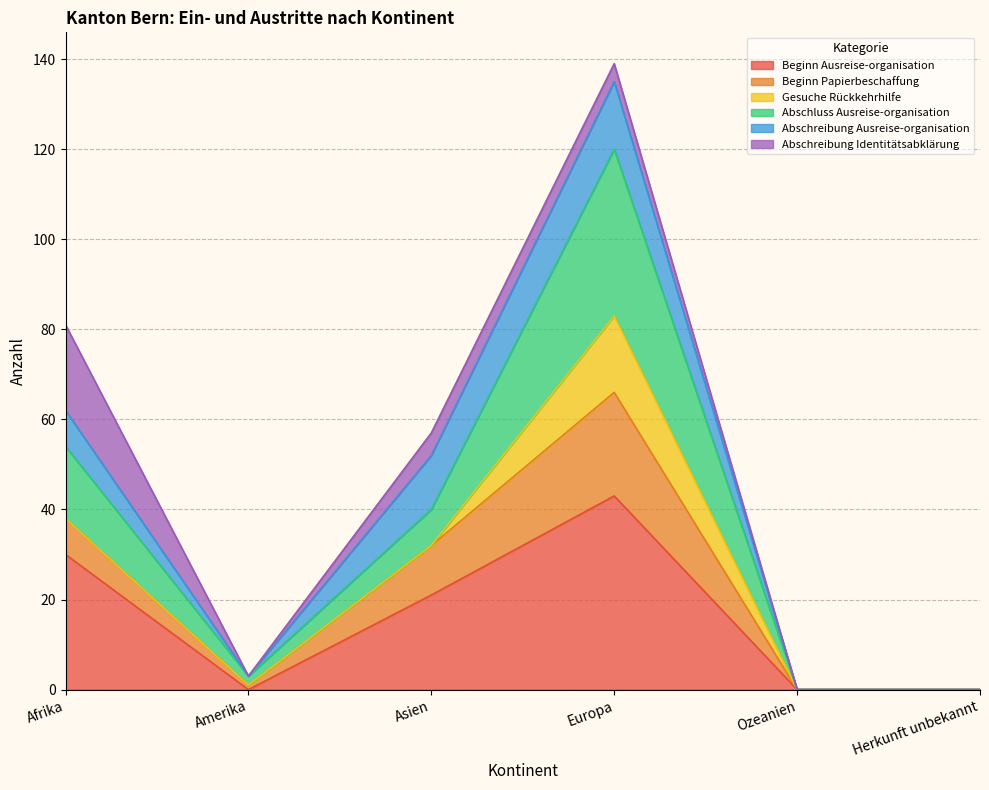

Is it true that Beginn Ausreise-organisation equals -20 at Amerika?

False